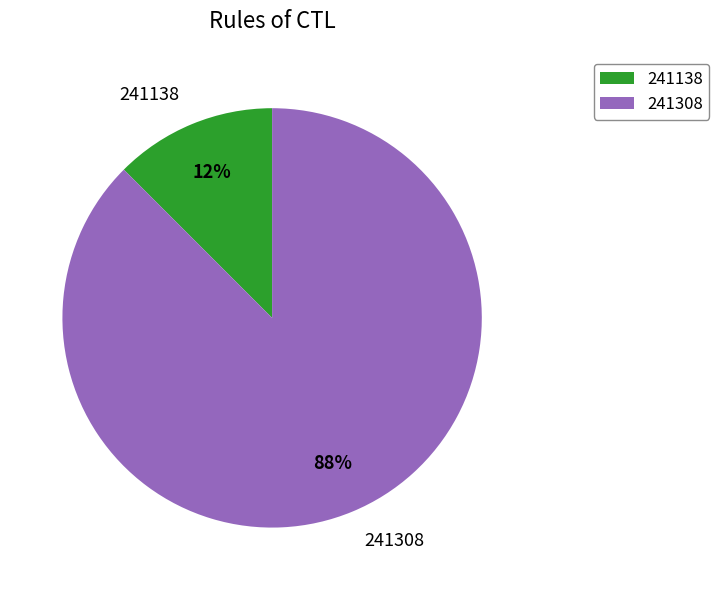

To the nearest percent, what is the combined percentage of 241138 and 241308?

100%